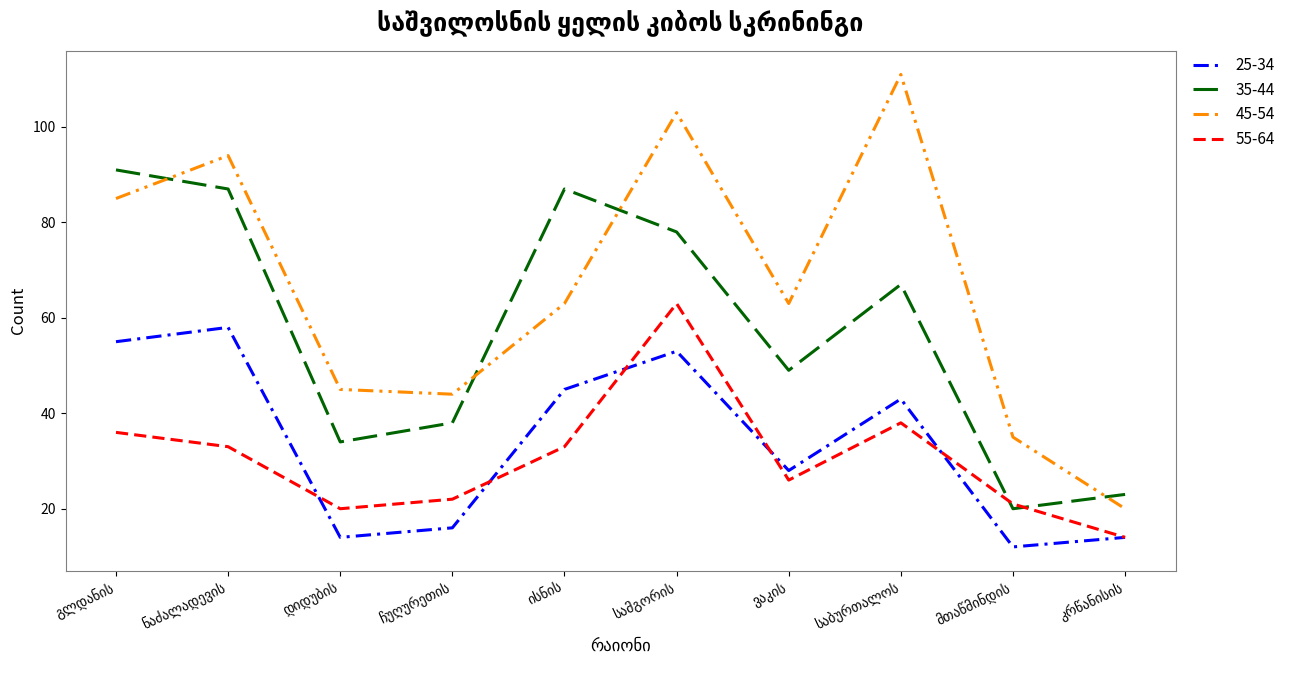

True or false: 55-64 and 45-54 cross at least once.

False